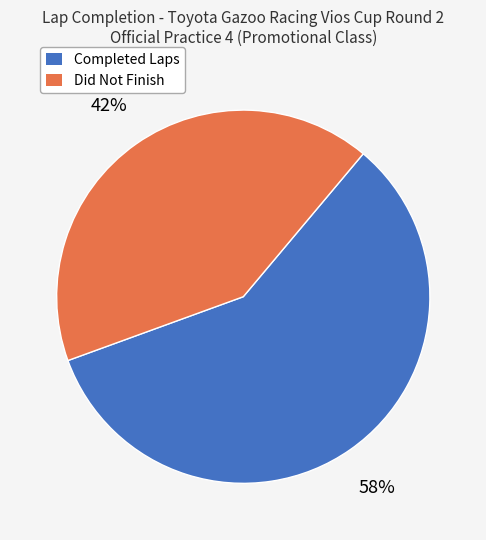

Is there any slice that represents more than half of the pie?

Yes